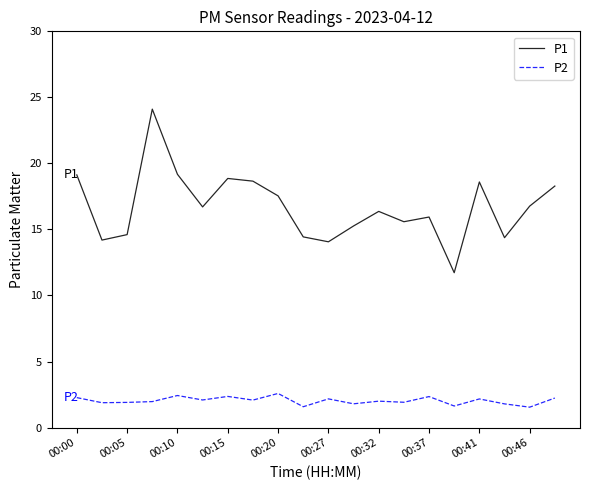

List the series in order of their peak value, highest first.

P1, P2